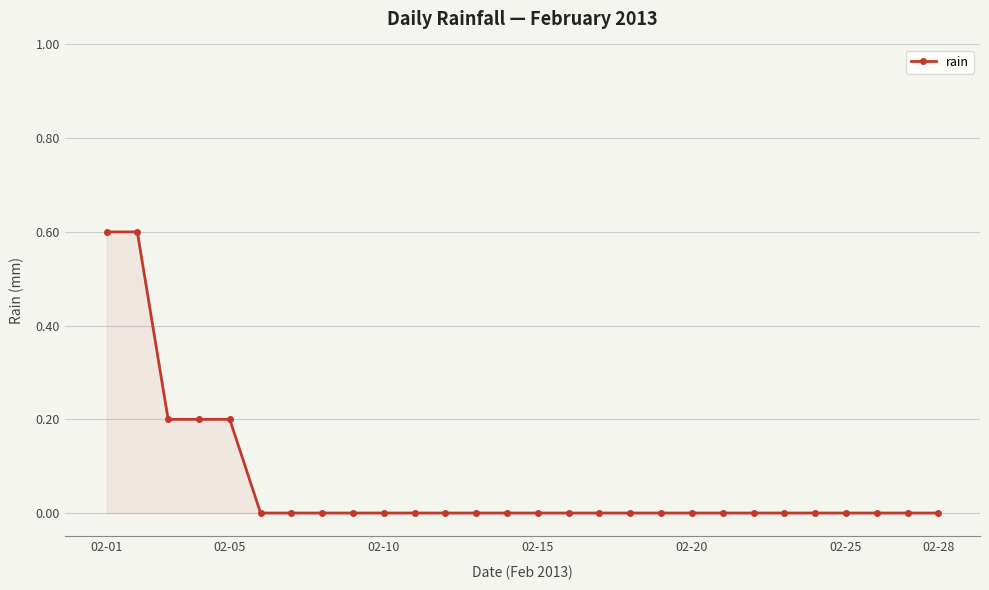

Does the chart display data point markers on the line(s)?

Yes